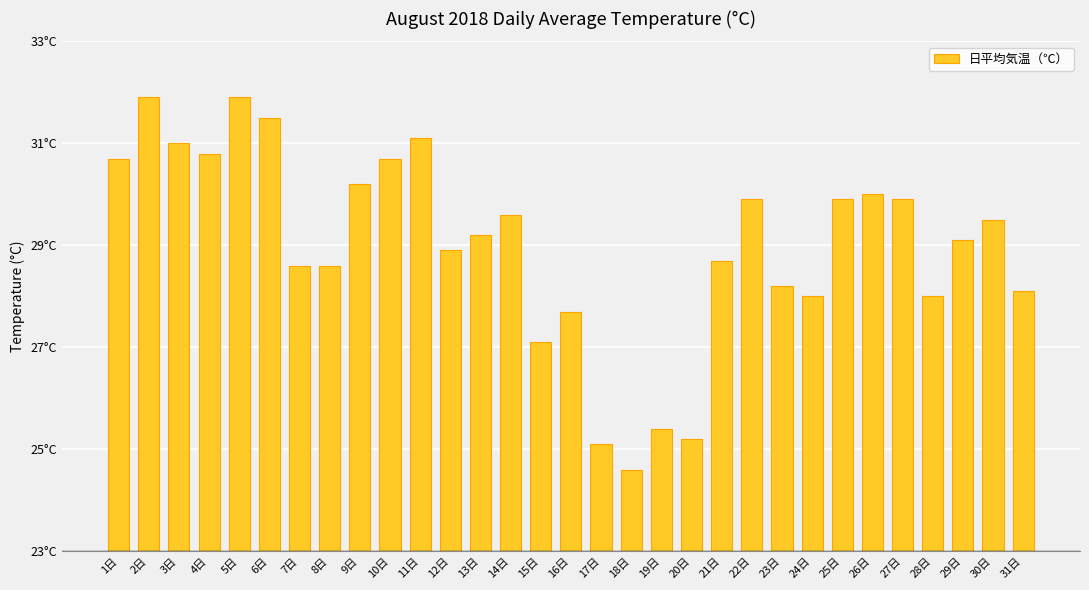

Which label corresponds to the largest value in the chart?

2日